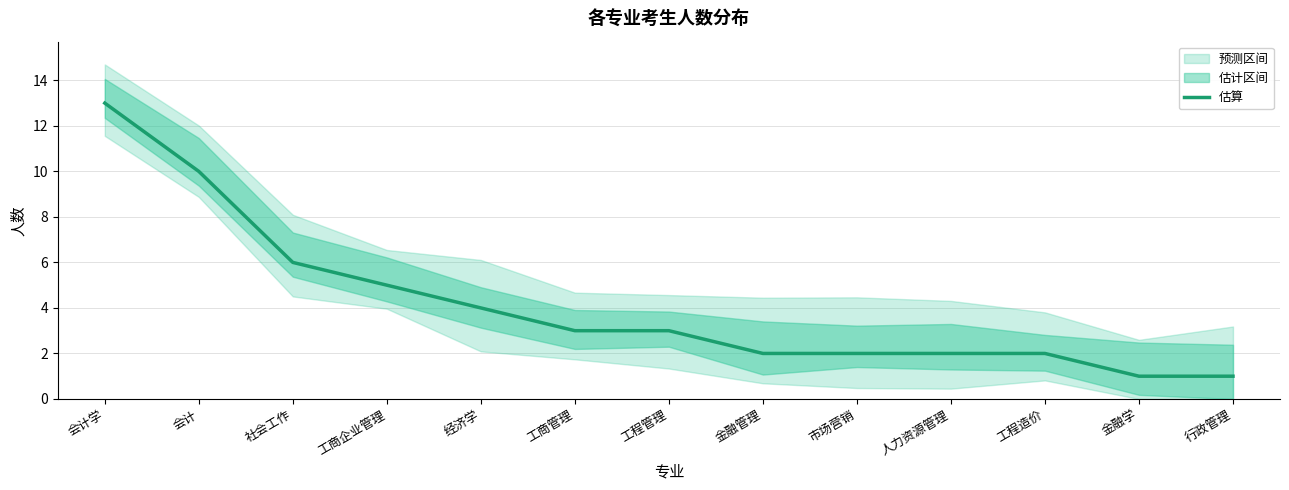

True or false: the data has more than 1 interior local peaks.

False